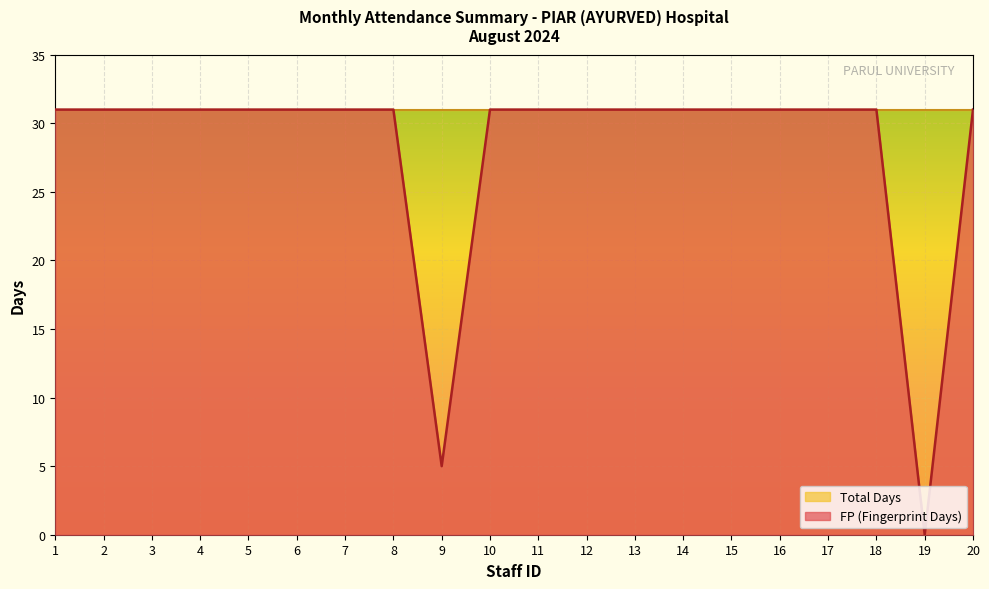

Reading right to left, list all the values displayed in this chart.

31	0	31	31	31	31	31	31	31	31	31	5	31	31	31	31	31	31	31	31